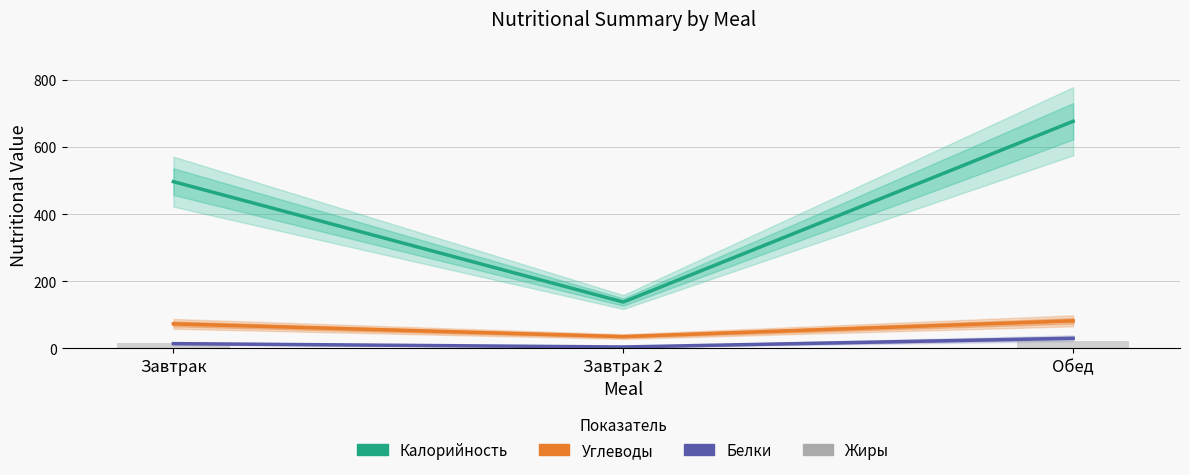

How many values in the Углеводы series exceed 73?

1